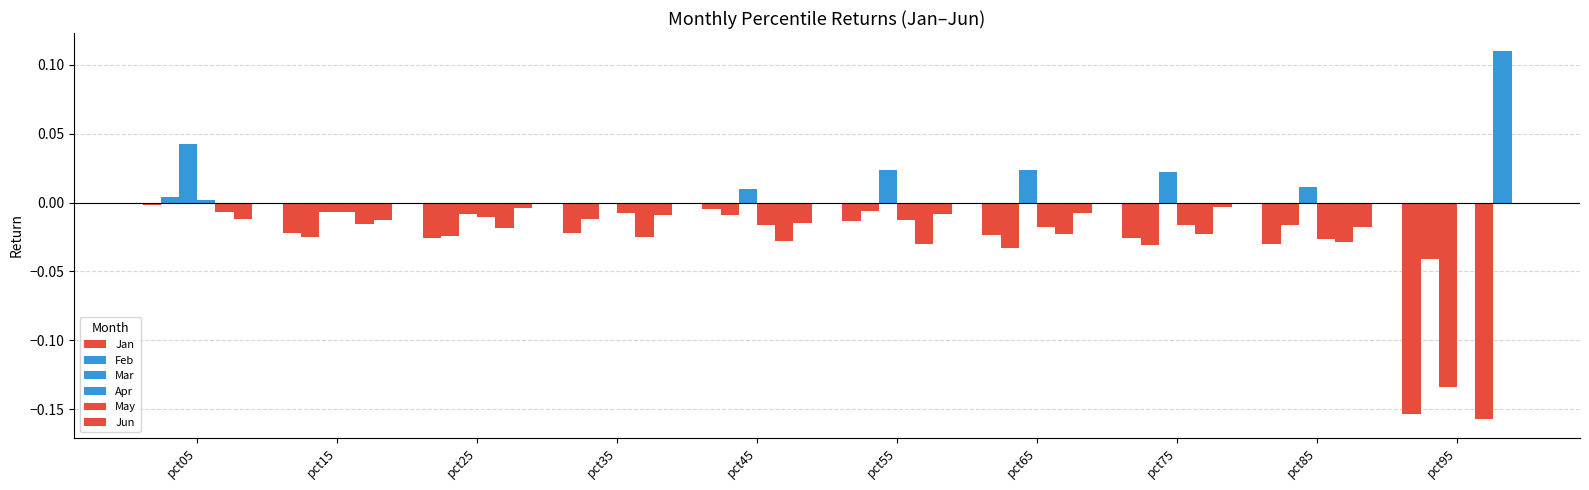

Are the bars horizontal?

No